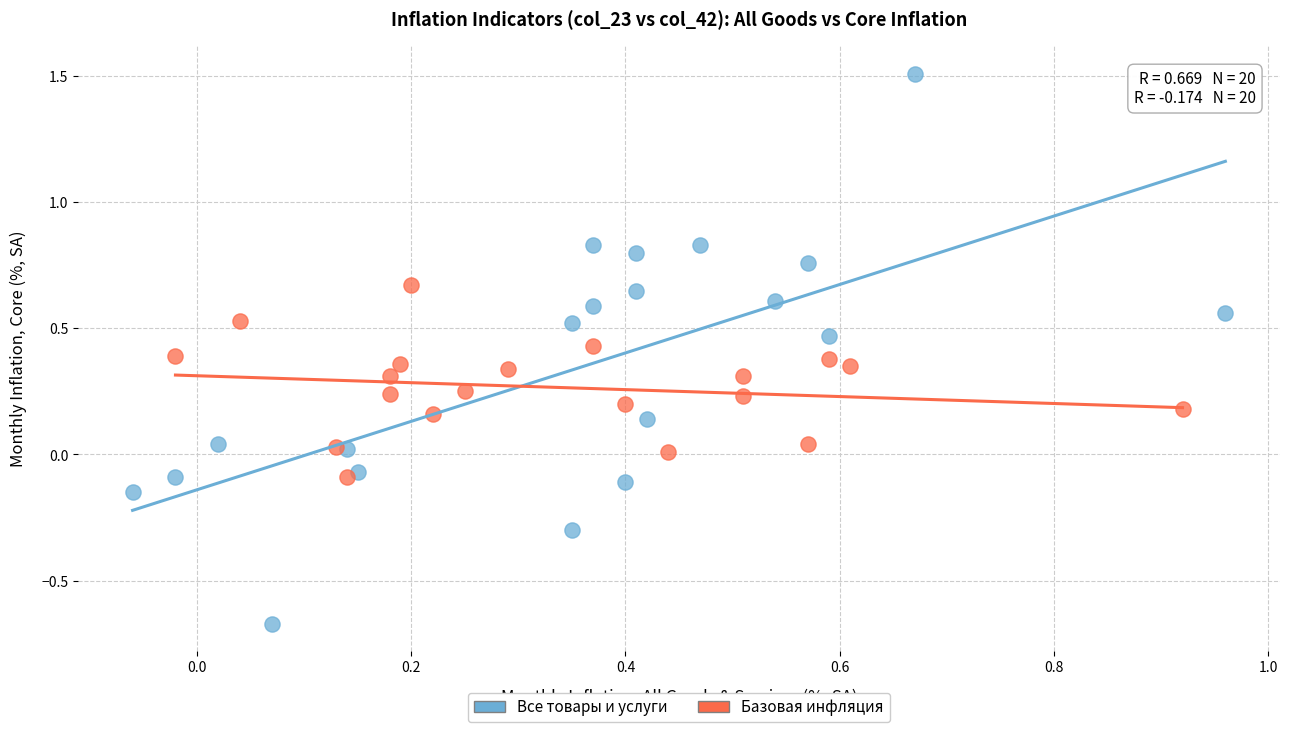

Which series has the largest Y range (max minus min)?

Все товары и услуги